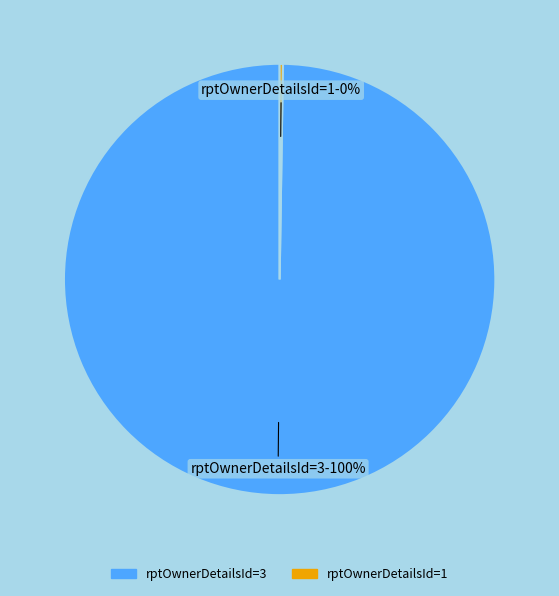

To the nearest percent, what is the difference between the largest and smallest slice percentages?

100%